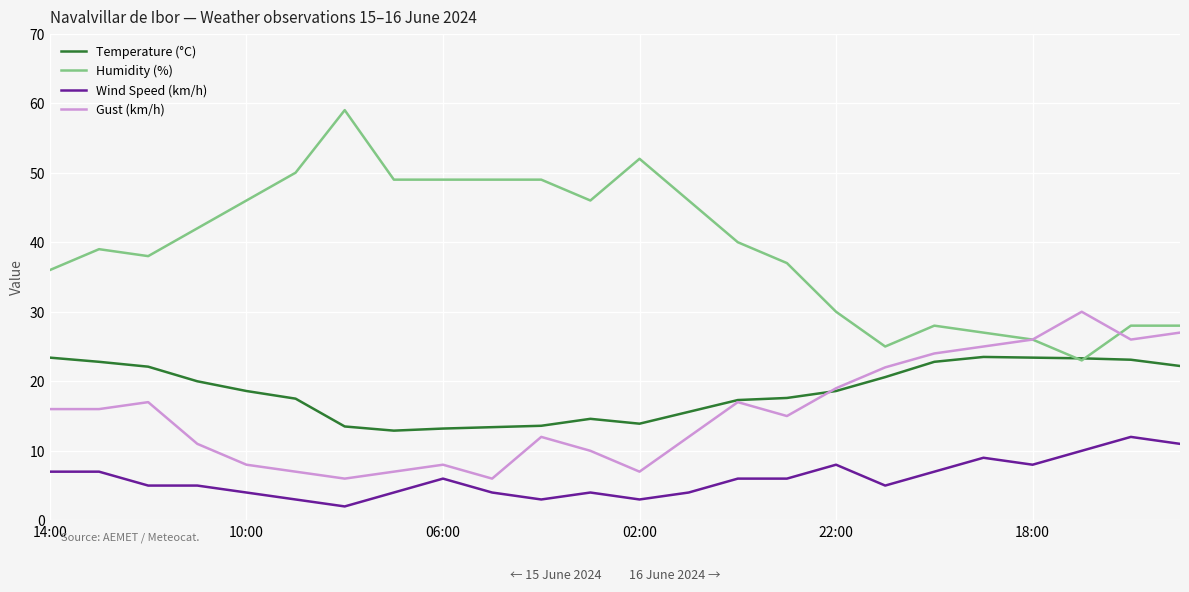

True or false: Wind Speed (km/h) and Humidity (%) cross at least once.

False